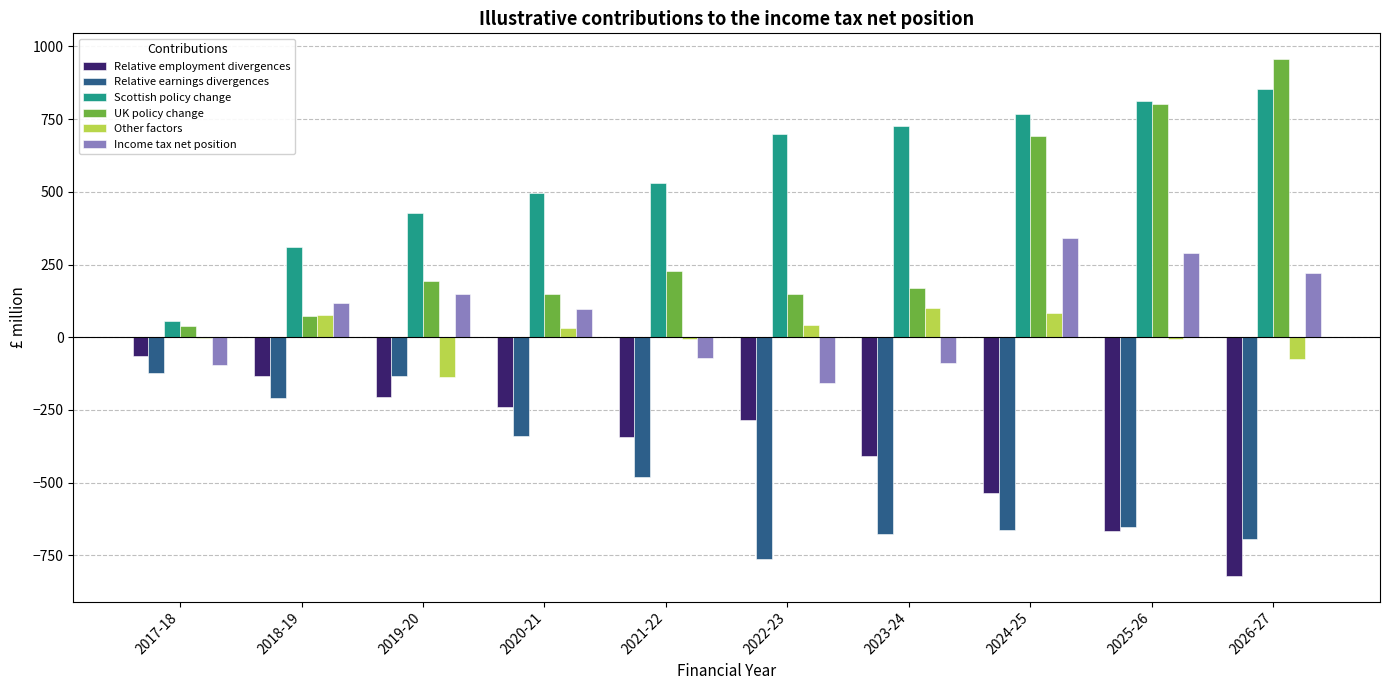

Which category has the highest value in the Relative employment divergences series?

2017-18